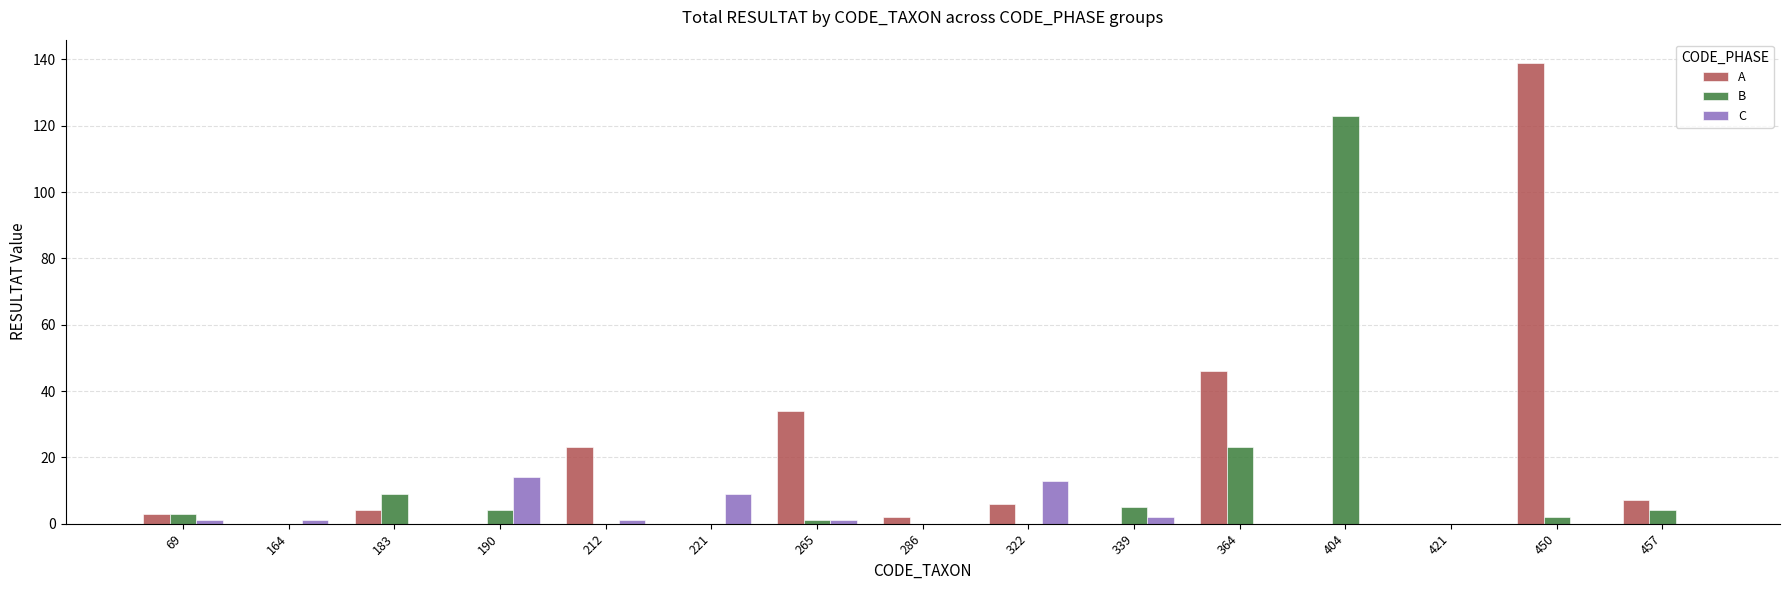

True or false: C has a value of 0 at 286.

True